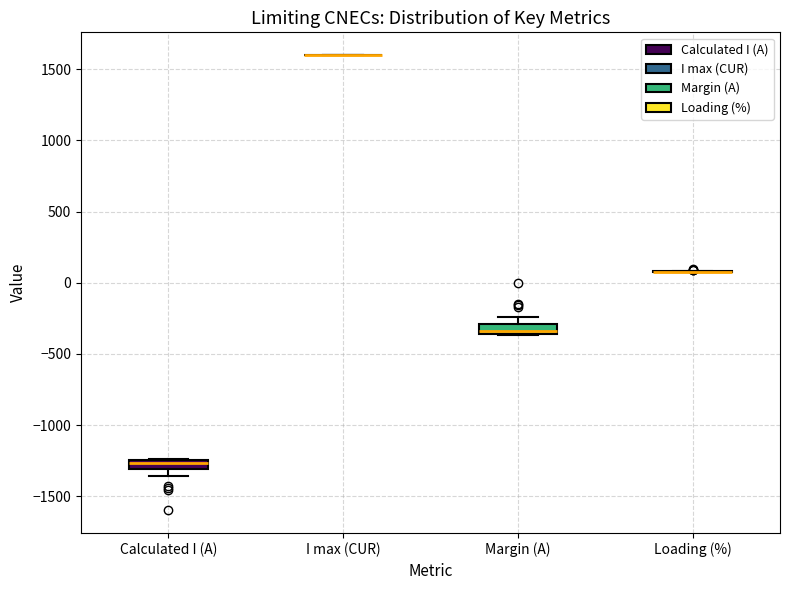

Where is the lower edge of the box for Margin (A) on the y-axis? The values are not printed on the chart, so give them approximately, as read against the axis.

-350